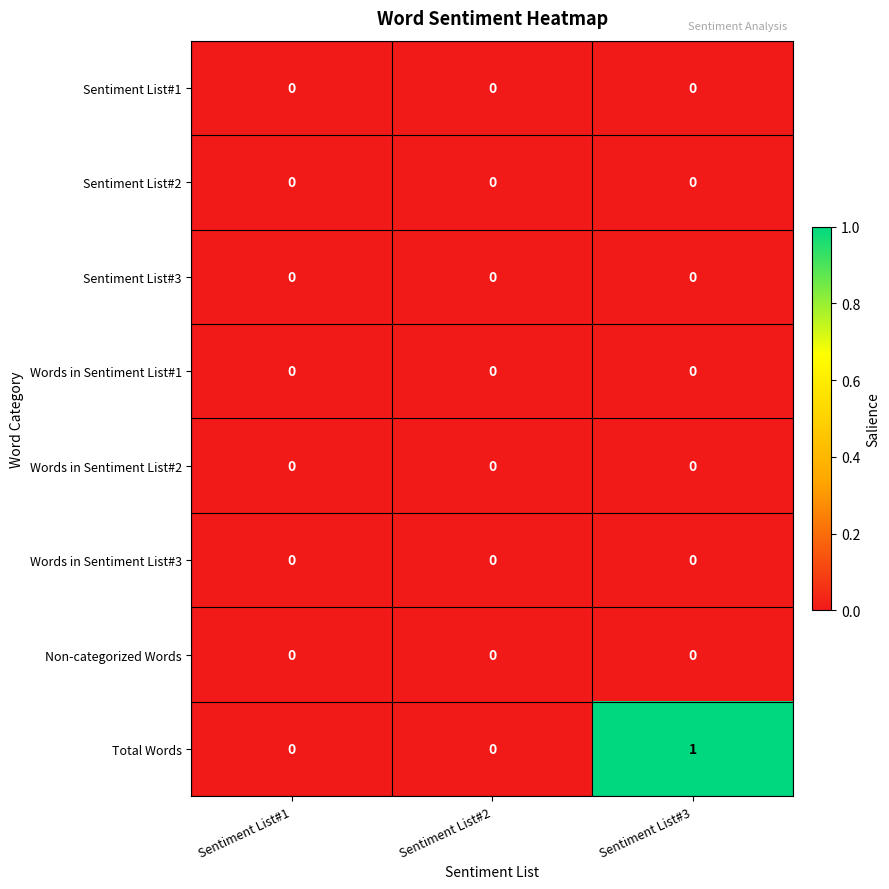

Which series has the largest range (max minus min)?

Total Words